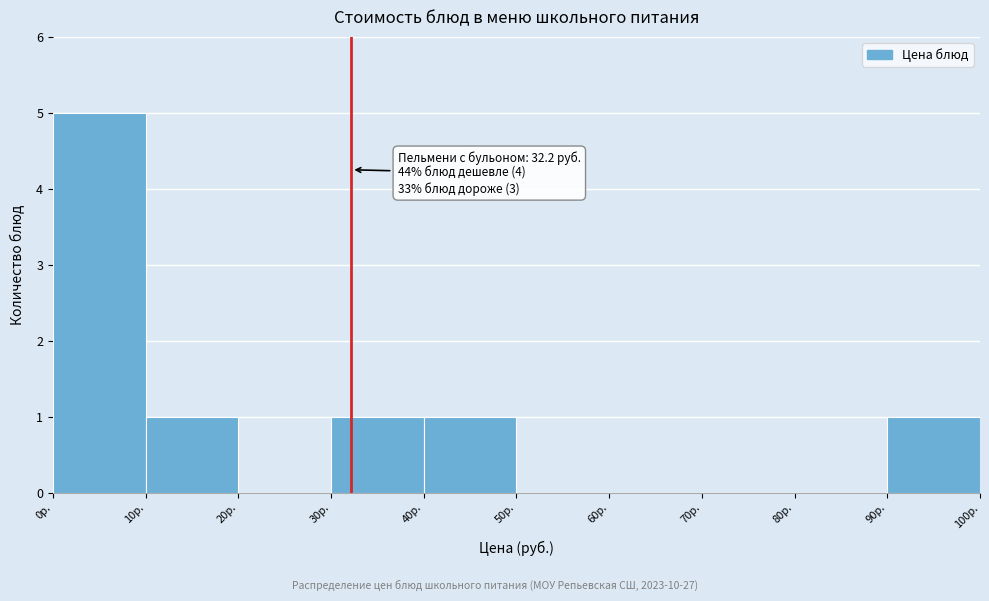

Which range on the x-axis has the tallest bar?

0 to 10